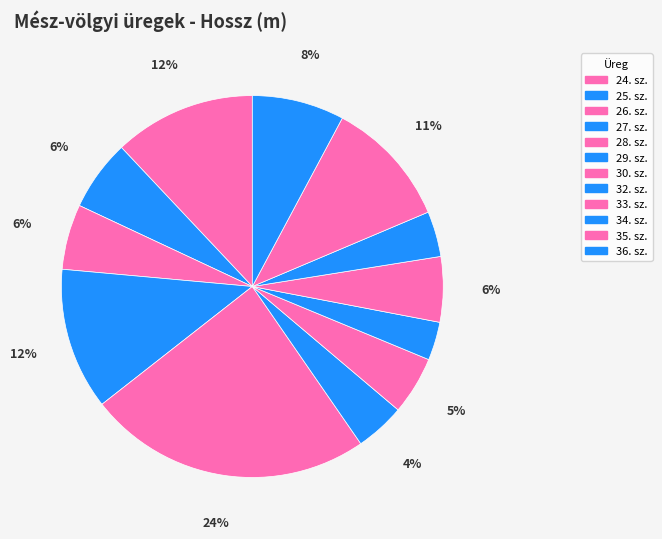

The 28. sz. slice represents 9% of the pie. True or false?

False